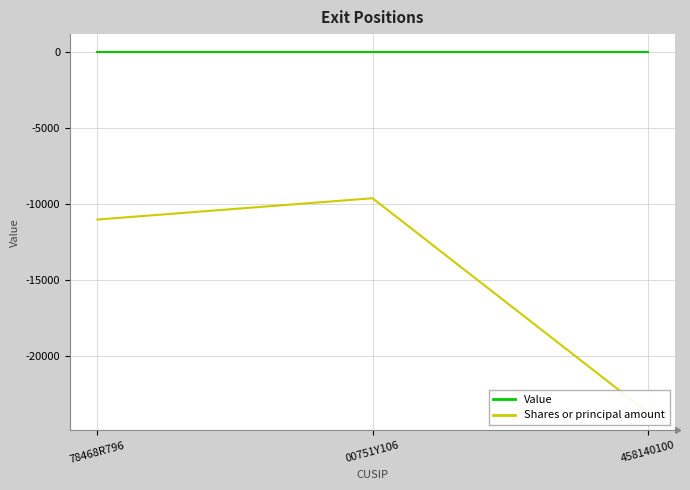

Which series has the largest range (max minus min)?

Shares or principal amount